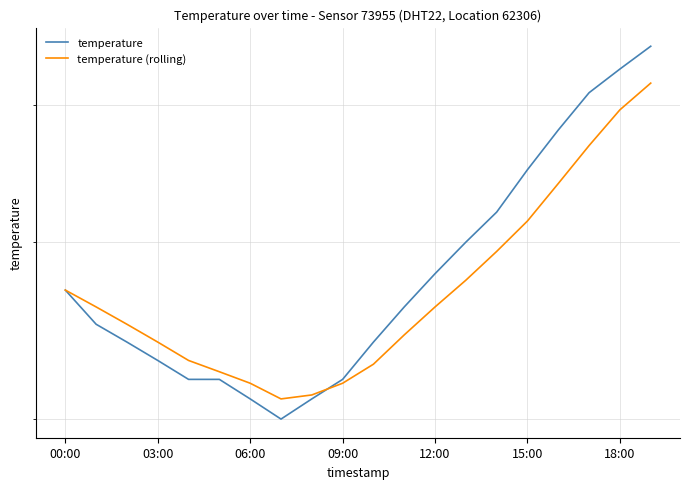

In temperature, how many points are lower than both neighbors (excluding endpoints)?

1